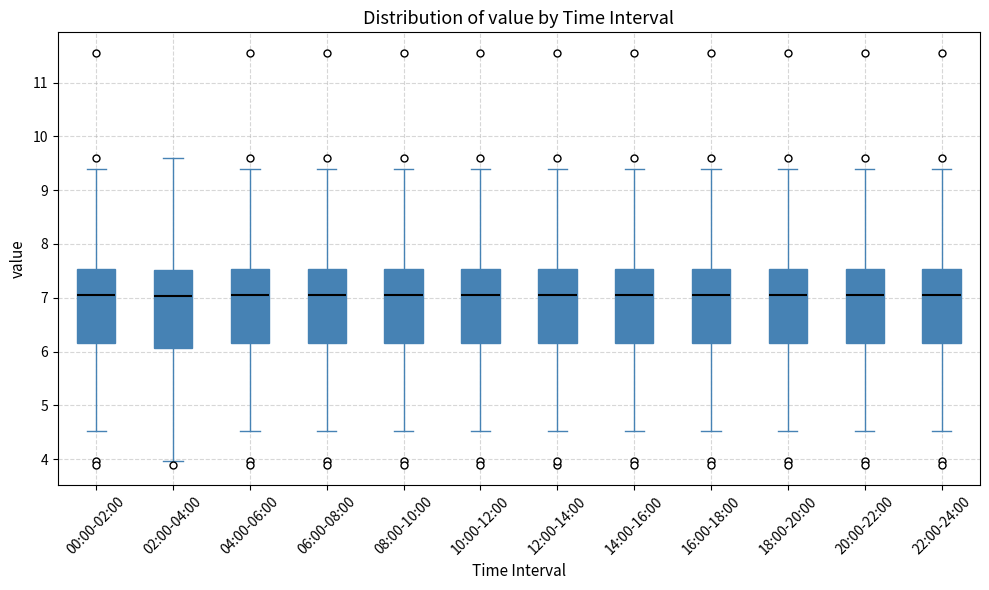

Where is the lower edge of the box for 14:00-16:00 on the y-axis? The values are not printed on the chart, so give them approximately, as read against the axis.

6.2